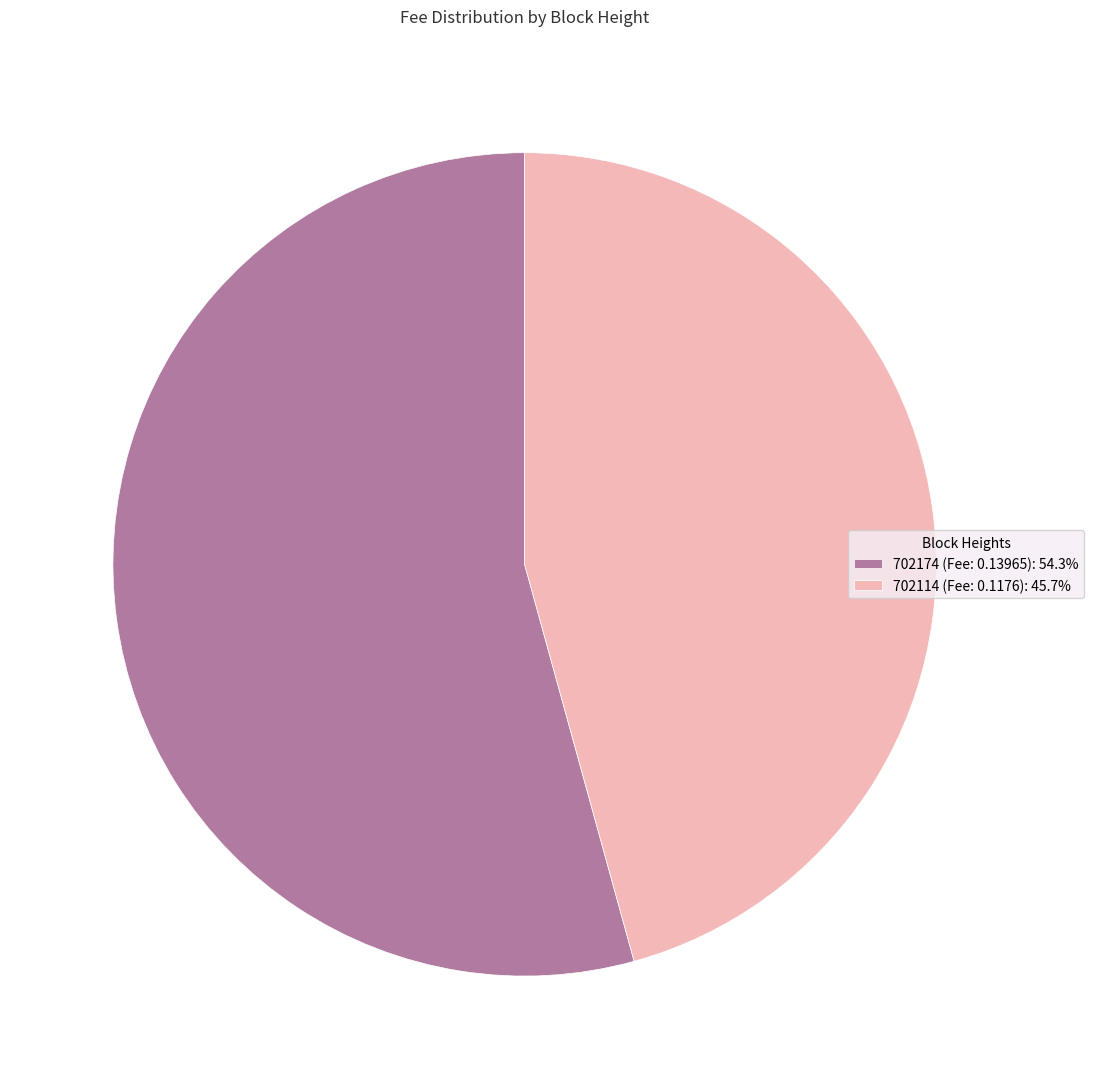

Does 702174 (Fee: 0.13965): 54.3% account for over 50% of the chart?

Yes